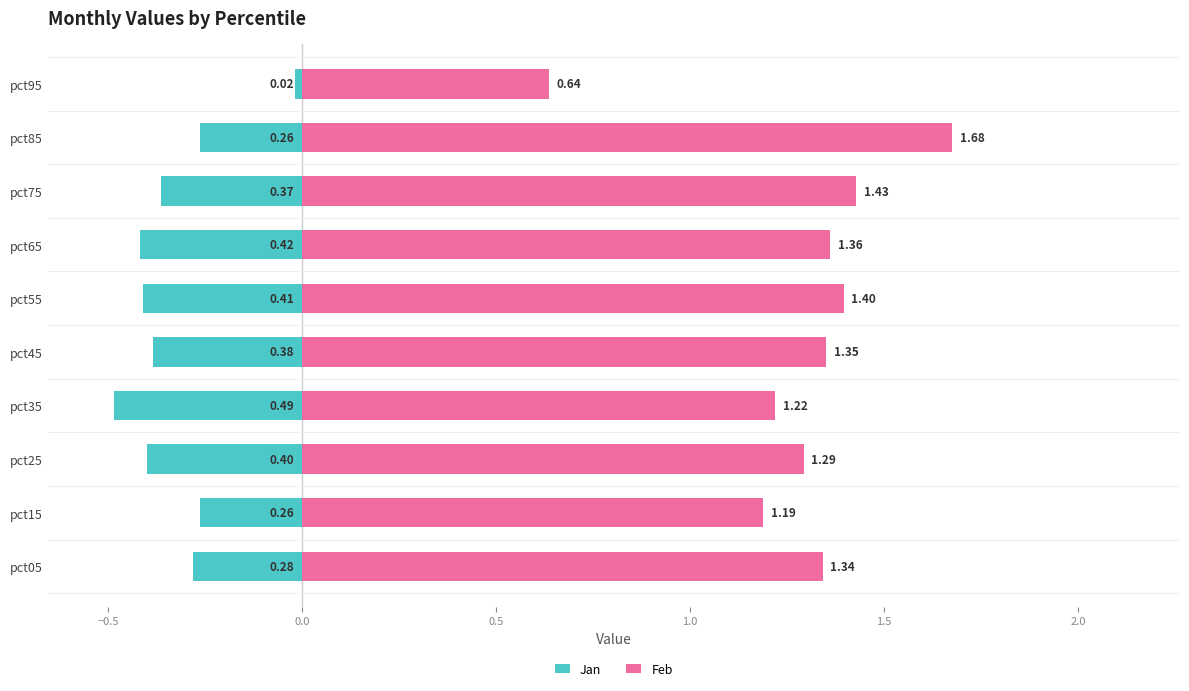

The value of Jan at pct55 is -0.2. True or false?

False